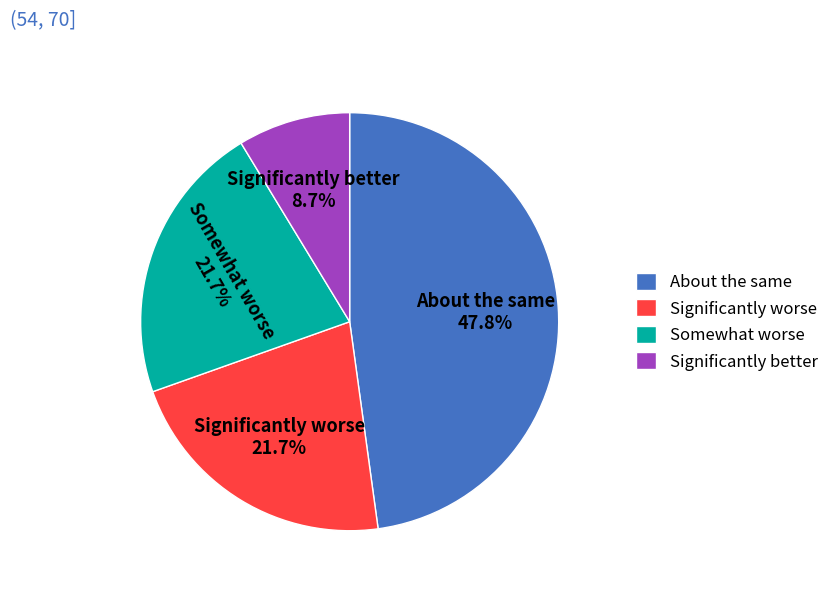

Is Significantly better the majority of the pie?

No